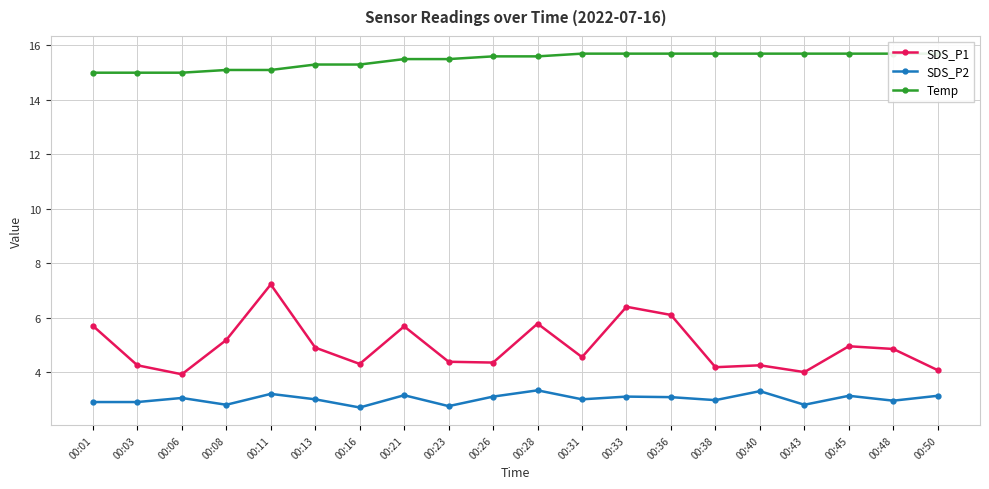

What are all the series names shown in the legend?

SDS_P1, SDS_P2, Temp